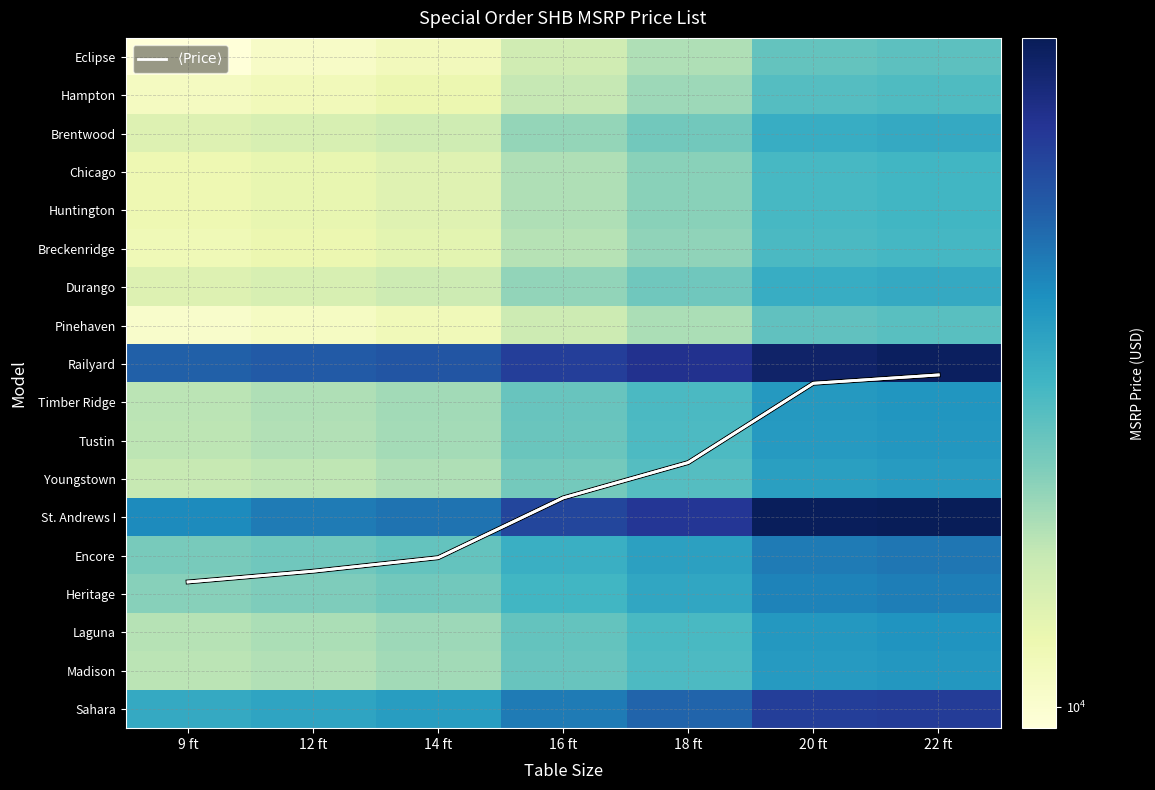

Where is Encore nearest to the value 16920?

18 ft